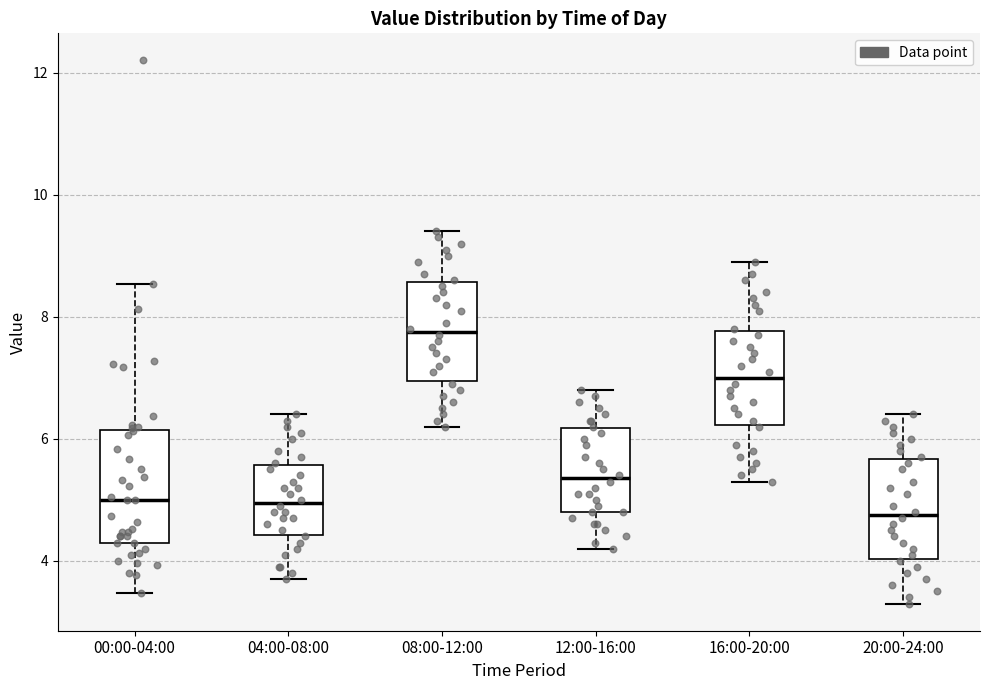

Where is the upper edge of the box for 04:00-08:00 on the y-axis? The values are not printed on the chart, so give them approximately, as read against the axis.

5.6